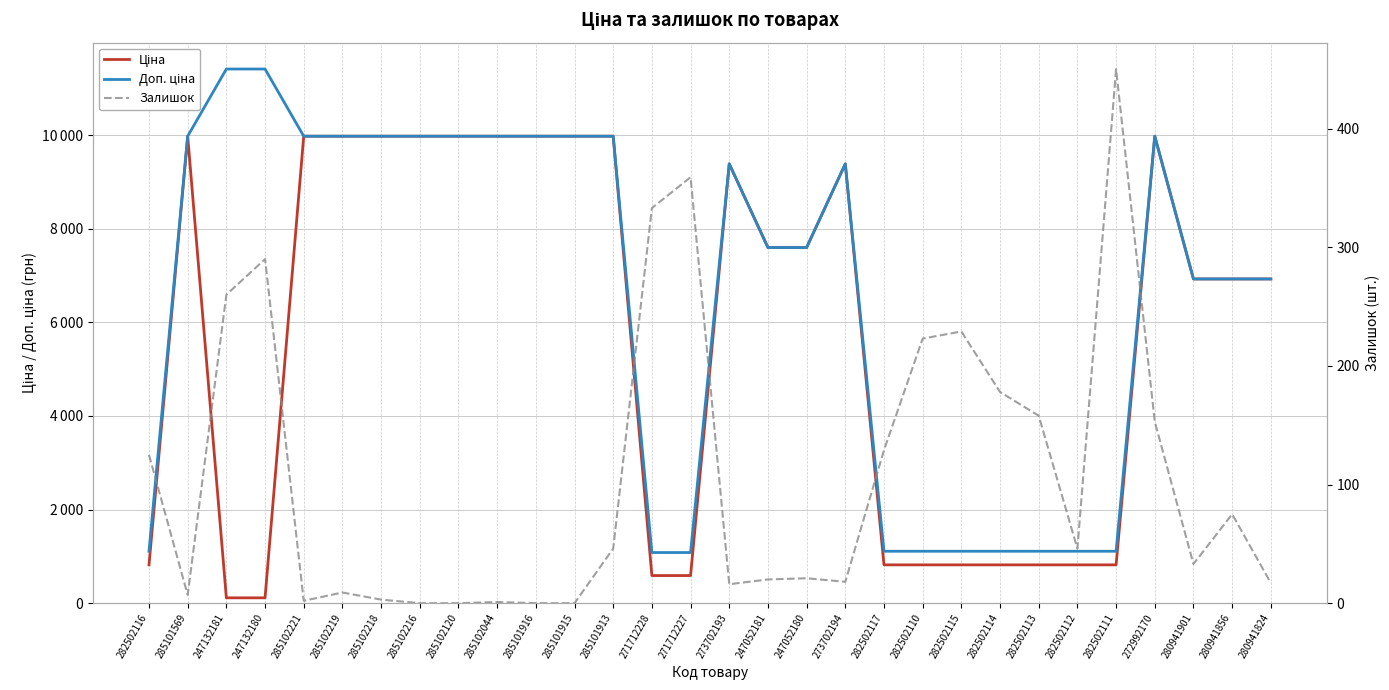

What is the average value of the Ціна series?

5747.3